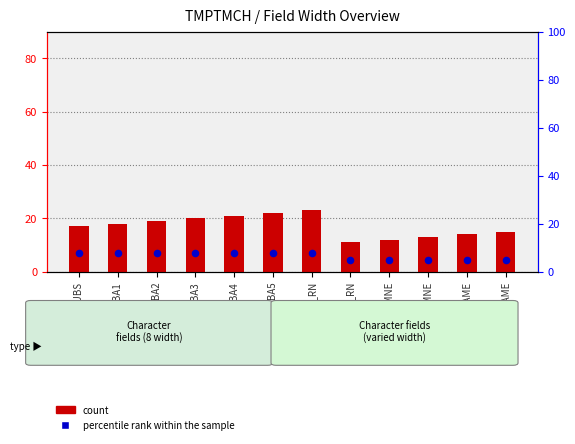

Which series has the largest Y range (max minus min)?

count